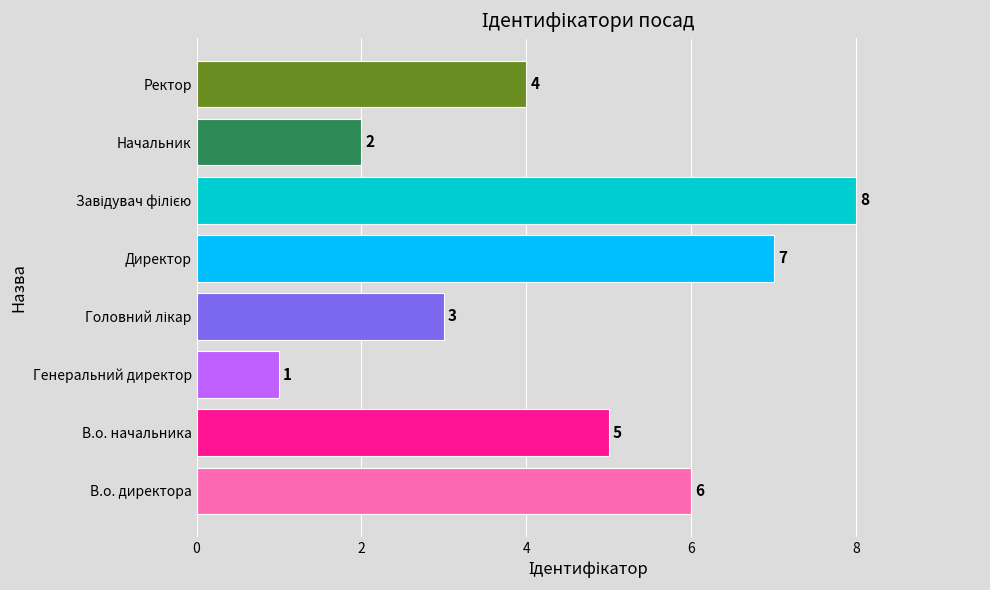

Reading top to bottom, what are all the values shown in this chart?

4	2	8	7	3	1	5	6